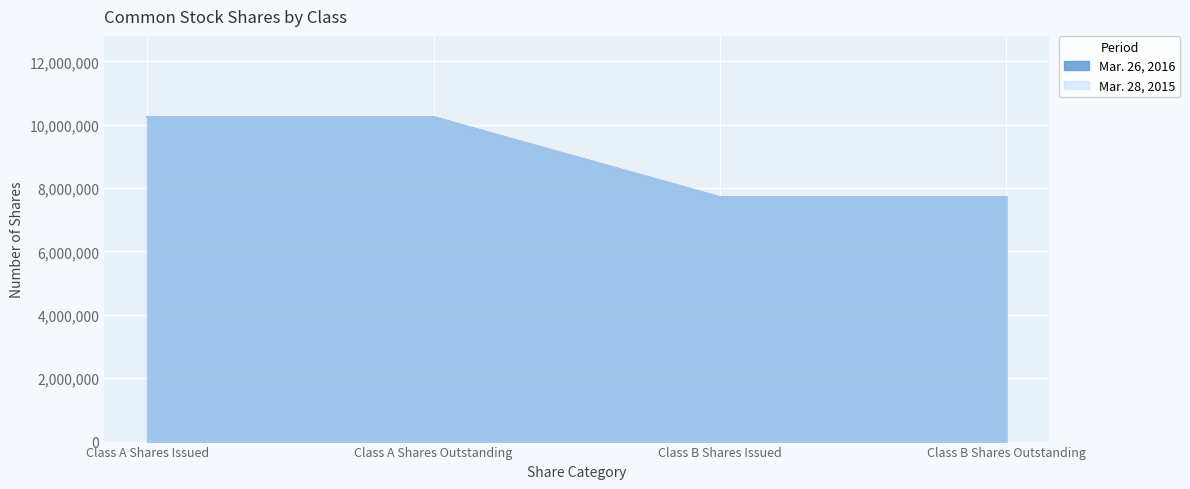

Reading right to left, list all the values displayed in this chart.

Mar. 26, 2016: Class B Shares Outstanding=7717970	Class B Shares Issued=7717970	Class A Shares Outstanding=10242911	Class A Shares Issued=10242911
Mar. 28, 2015: Class B Shares Outstanding=7717970	Class B Shares Issued=7717970	Class A Shares Outstanding=10242911	Class A Shares Issued=10242911